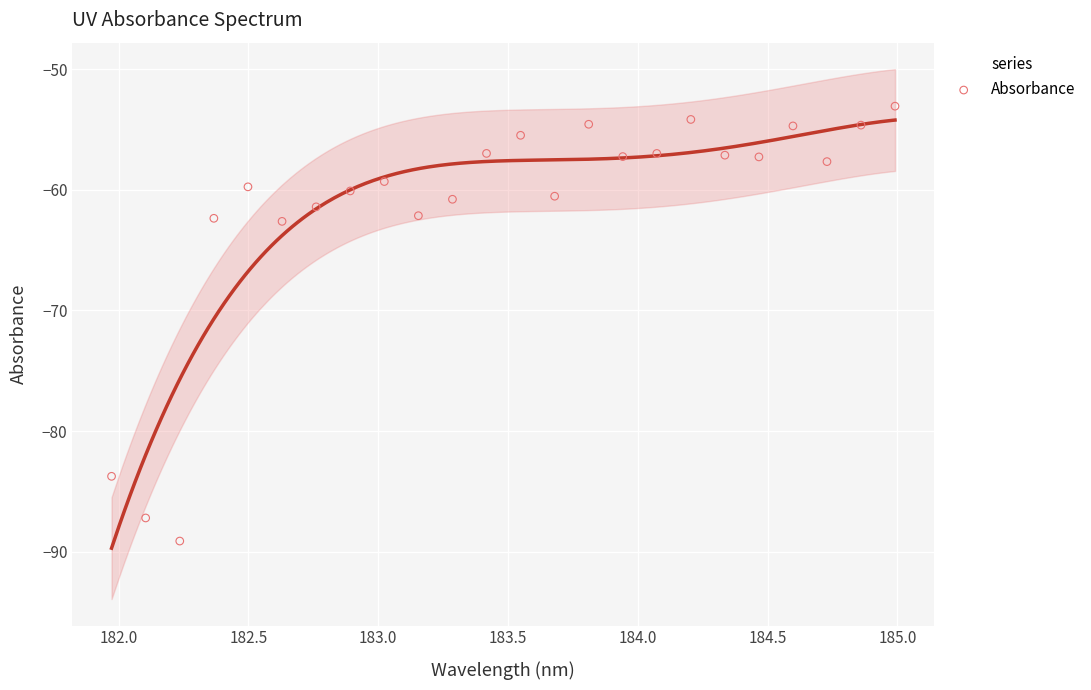

What is the range of X values (max minus min)?

3.0